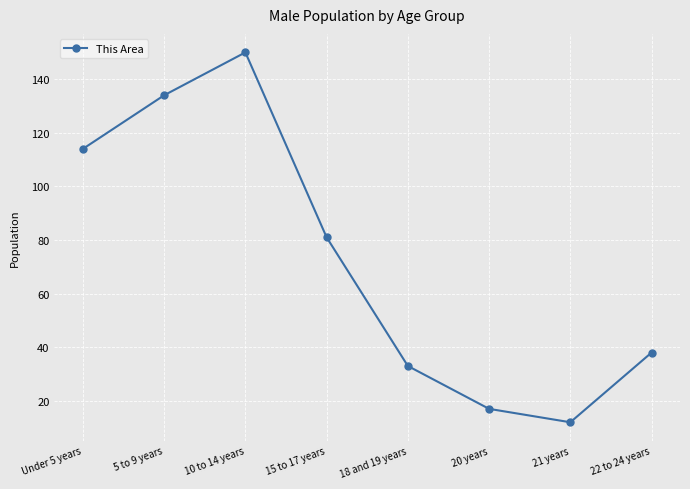

List the labels in order of value, largest first.

10 to 14 years, 5 to 9 years, Under 5 years, 15 to 17 years, 22 to 24 years, 18 and 19 years, 20 years, 21 years